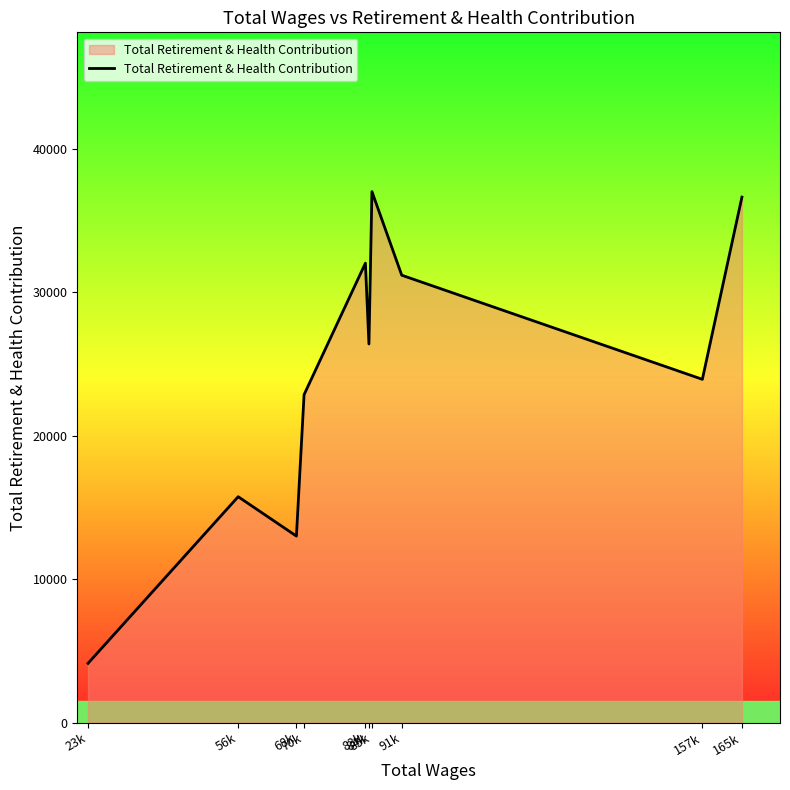

How many interior local peaks (higher than both neighbors) does the data have?

3